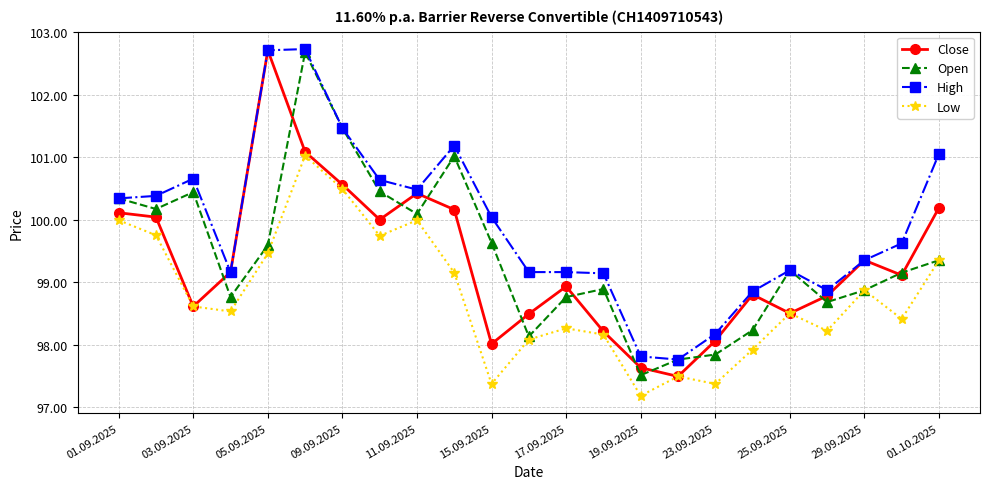

What is the greatest value displayed?

102.7